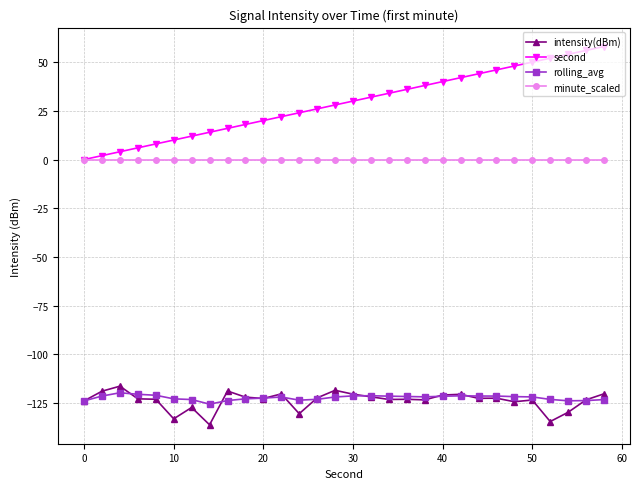

What is the value of the rolling_avg point at the 28th from the left?

-123.8